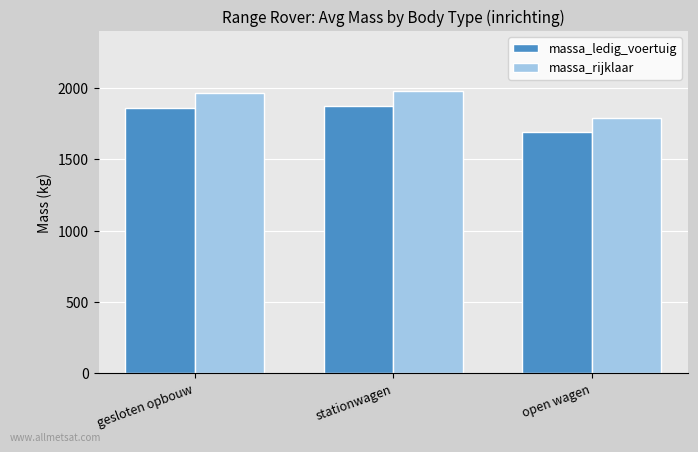

At which label is massa_rijklaar closest to 1883?

gesloten opbouw